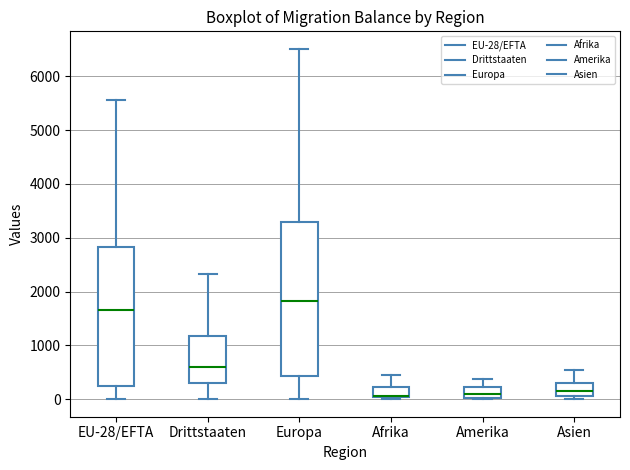

Comparing the boxes themselves (not the whiskers), which one is the tallest?

Europa